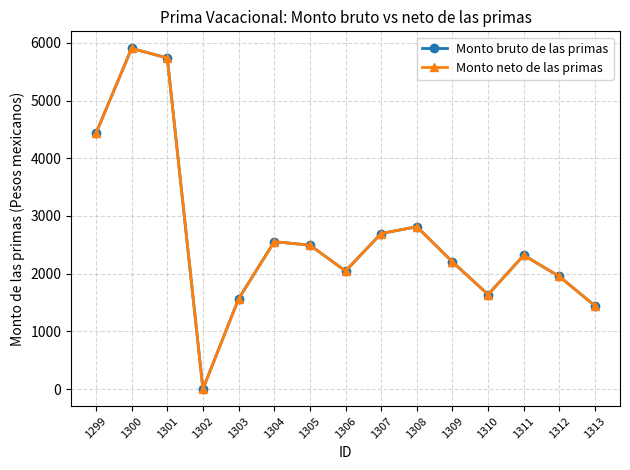

Does the chart have visible grid lines?

Yes